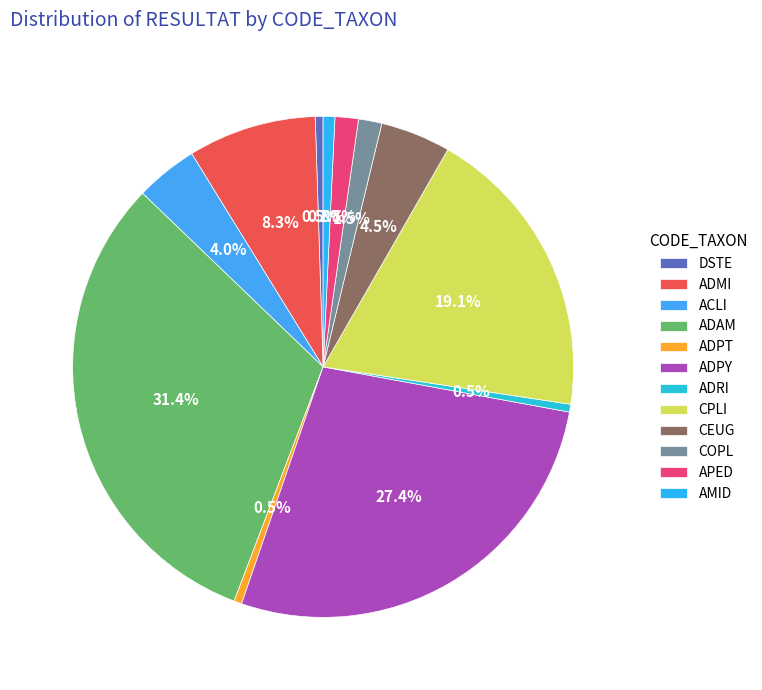

To the nearest percent, what portion does ADAM represent?

31%